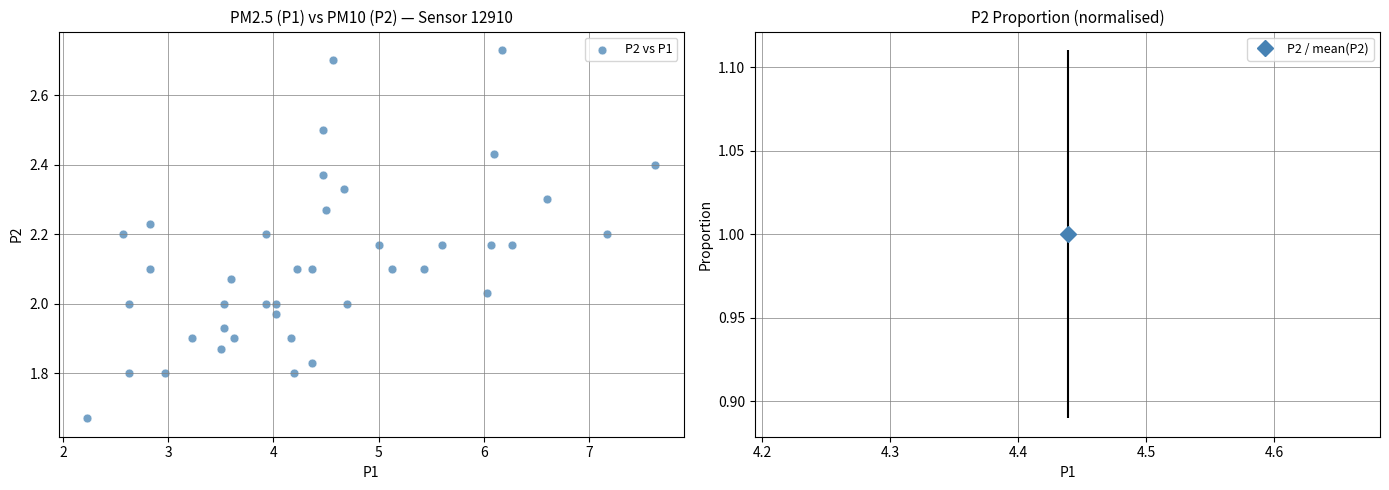

What is the range of X values (max minus min)?

5.4